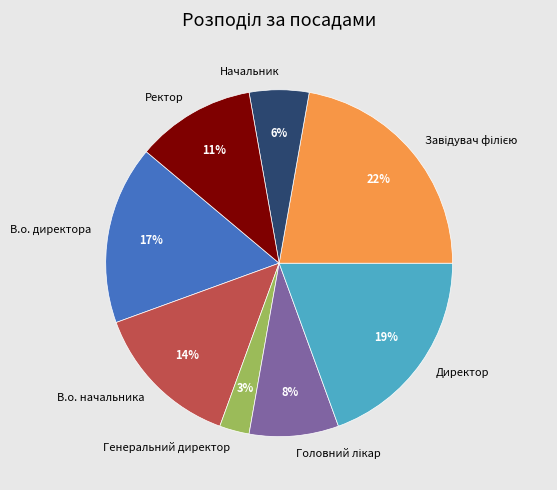

What percentage is the В.о. директора slice, to the nearest percent?

17%